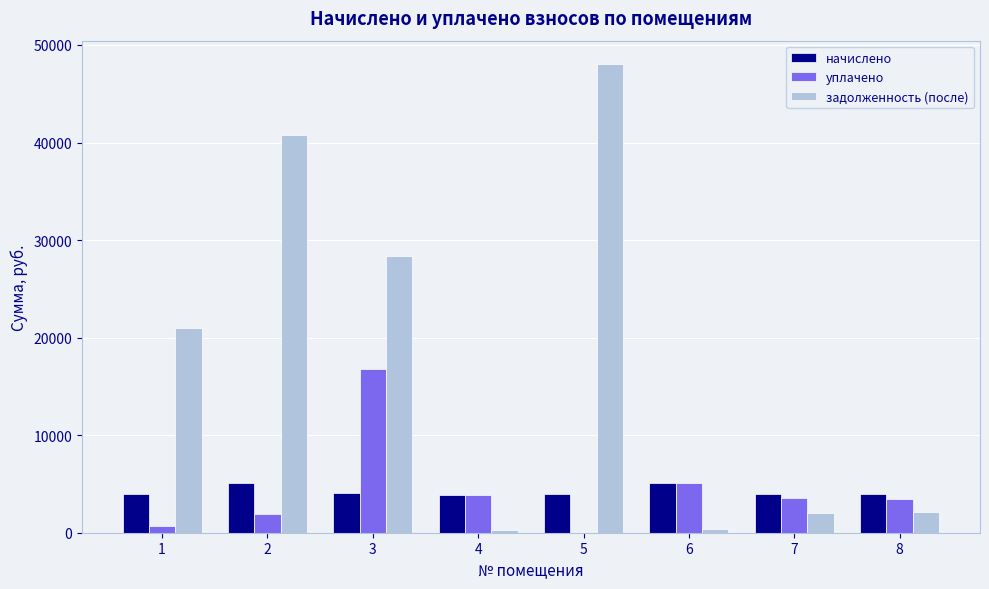

What is the spread (max minus min) of values at 3?

24274.2